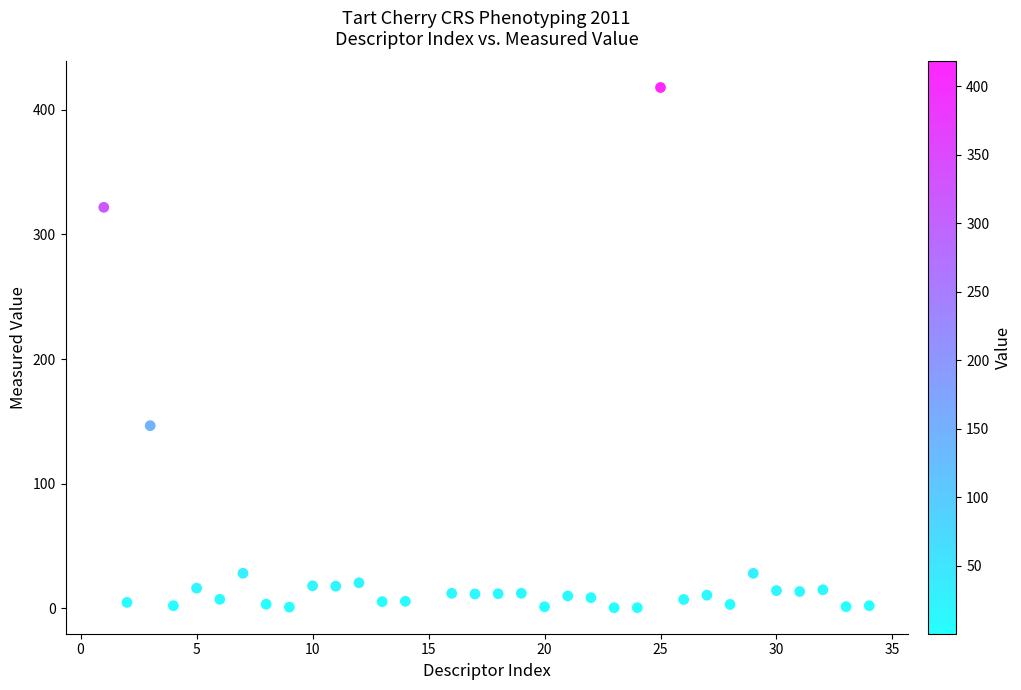

What Y value in the scatter plot is closest to 209?

146.5